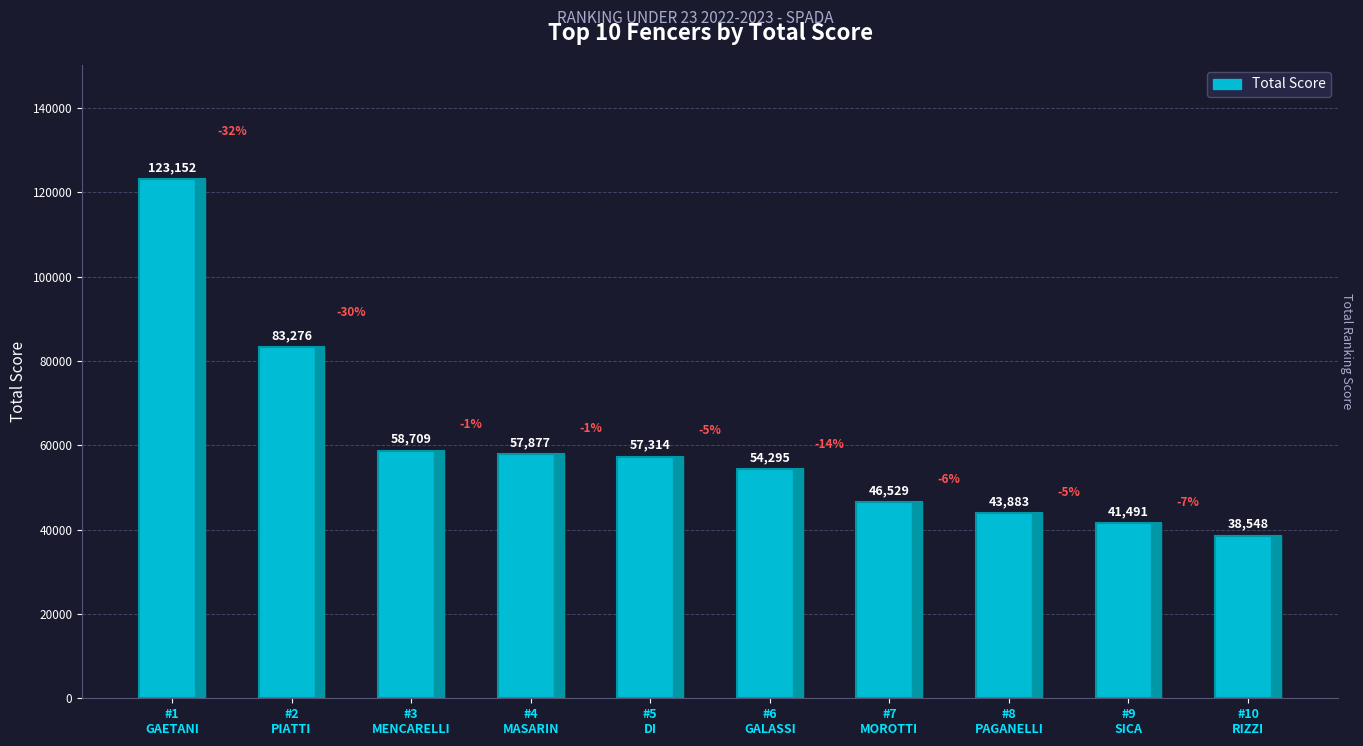

Between #6
GALASSI and #1
GAETANI, which is larger?

#1
GAETANI